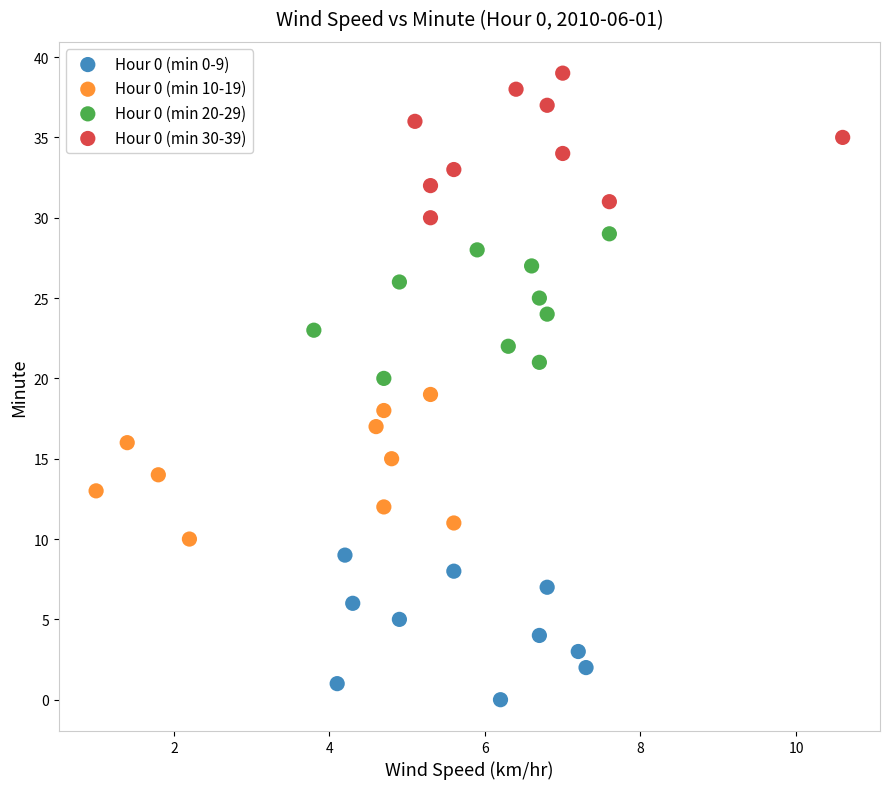

What are all the series names shown in the legend?

Hour 0 (min 0-9), Hour 0 (min 10-19), Hour 0 (min 20-29), Hour 0 (min 30-39)